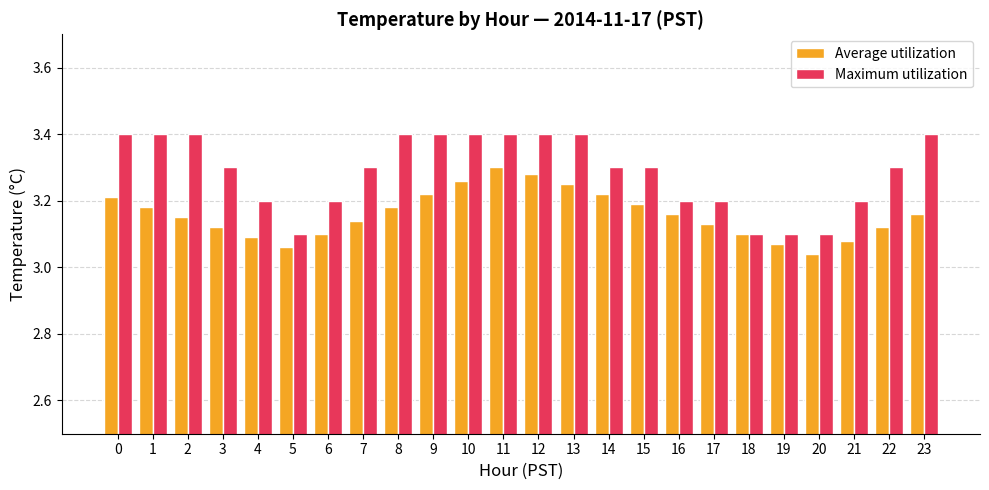

What is the sum of all Average utilization values?

75.8